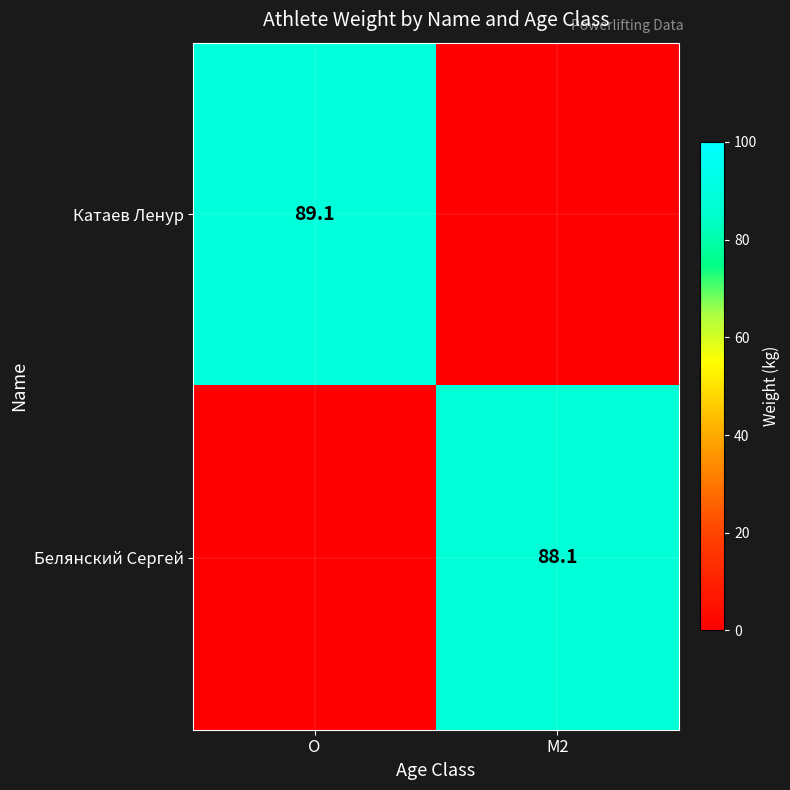

True or false: Катаев Ленур has a value of 148.2 at O.

False